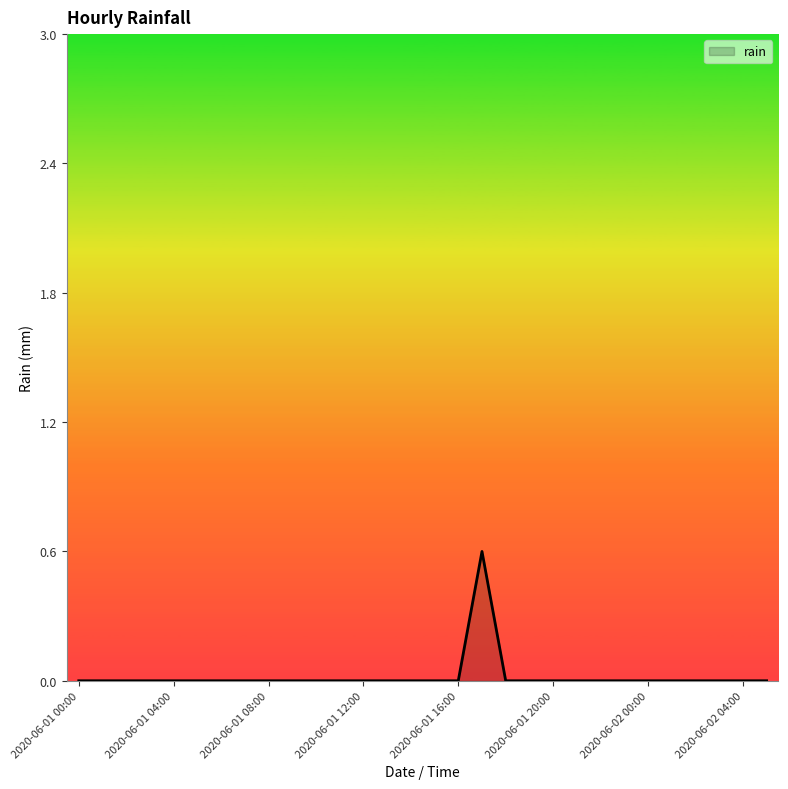

Does the chart display data point markers on the line(s)?

No